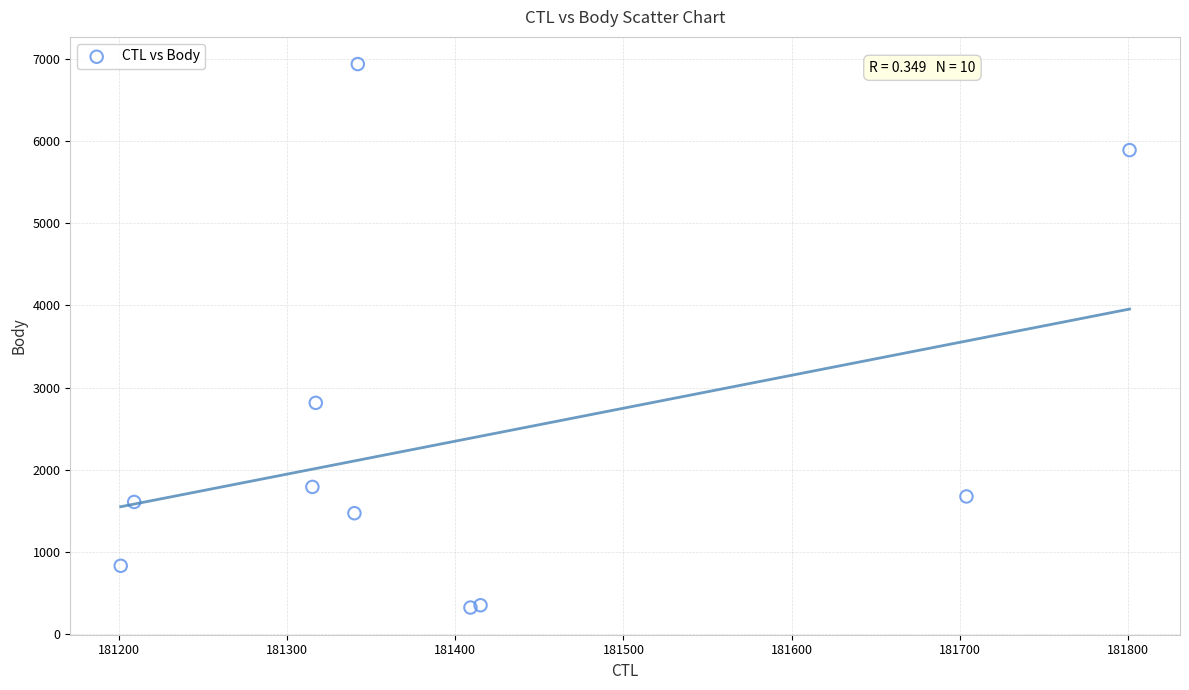

What Y value in the scatter plot is closest to 3630?

2814